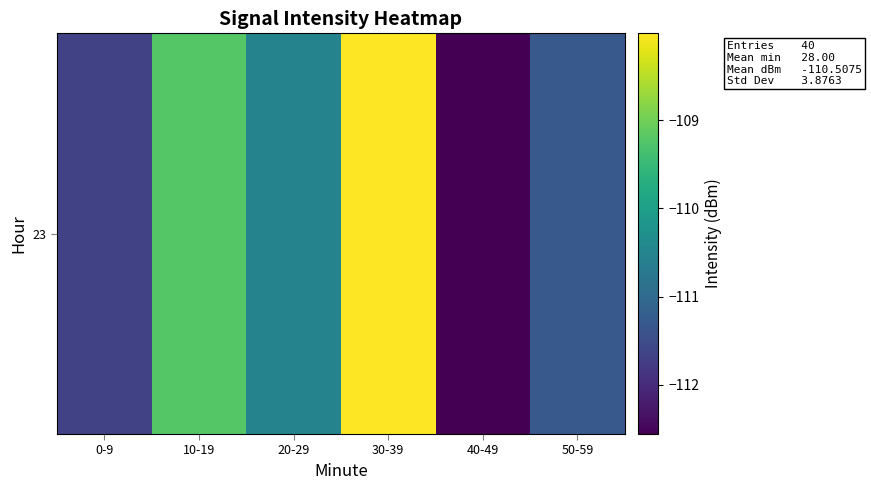

True or false: the data shows -111.3 at 50-59.

True